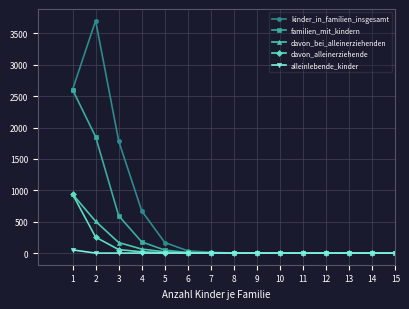

How many categories are shown in the chart?

15